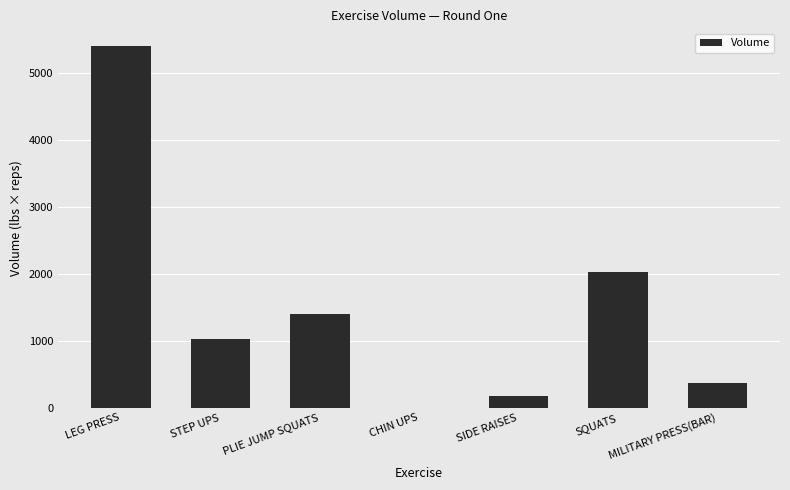

Is it true that the value at SQUATS is 2740?

False